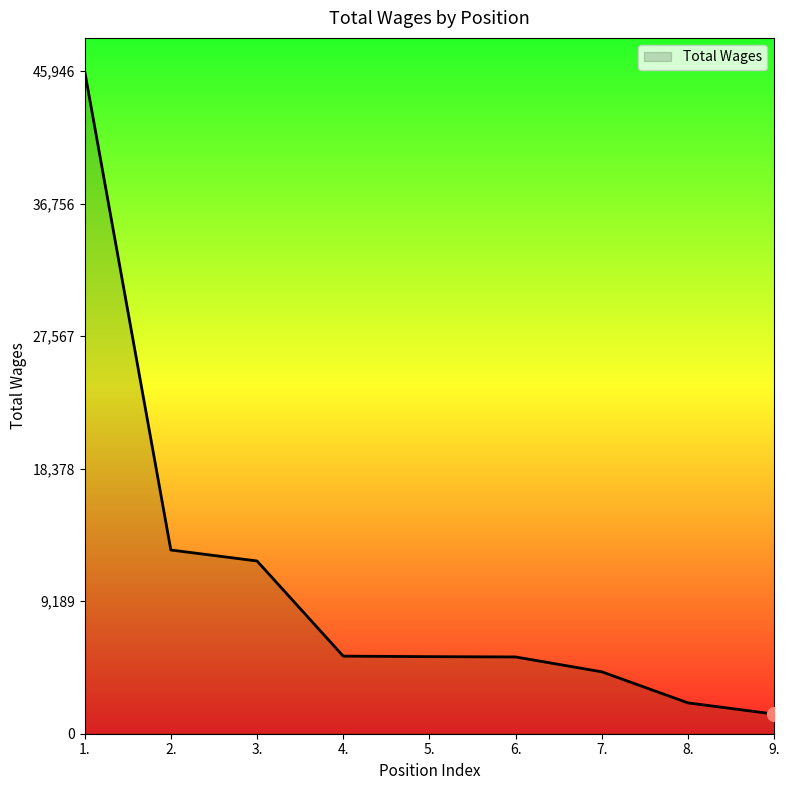

What is the difference between the maximum and minimum values?

44583